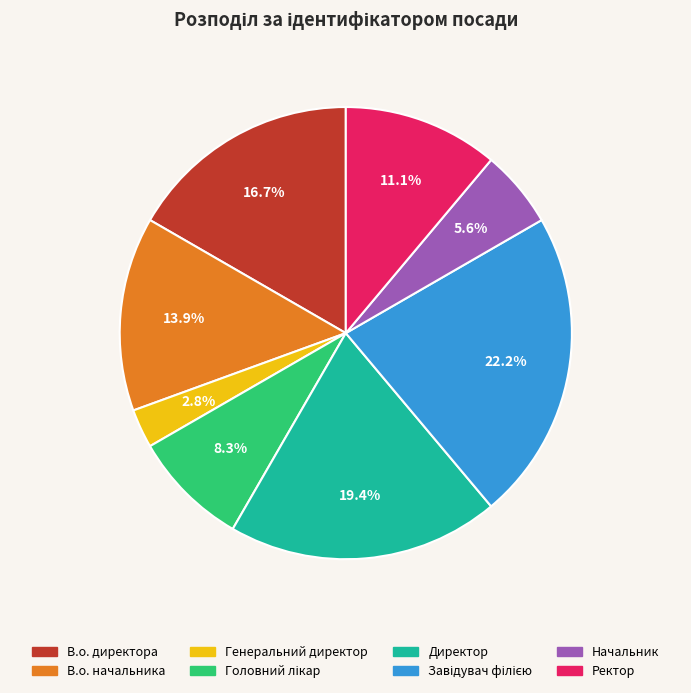

Does any single category account for the majority?

No